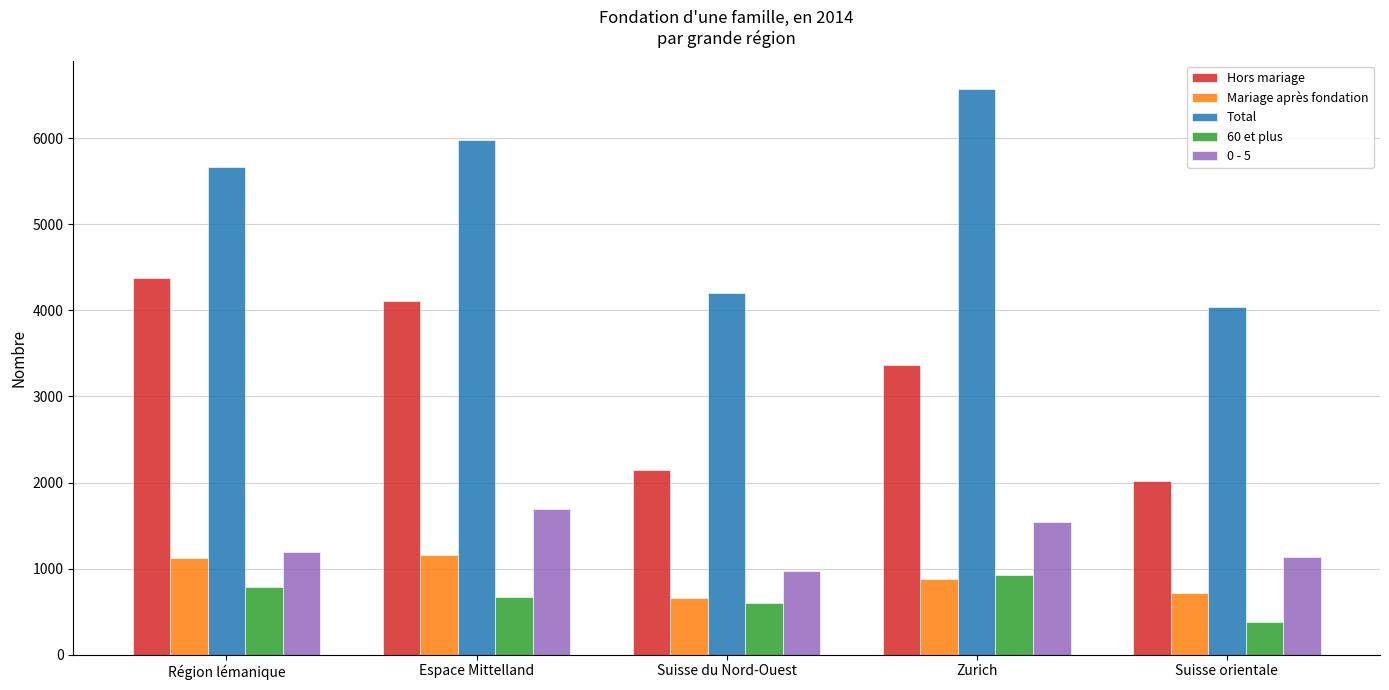

What is the difference between the second highest and minimum values in the Hors mariage series?

2095